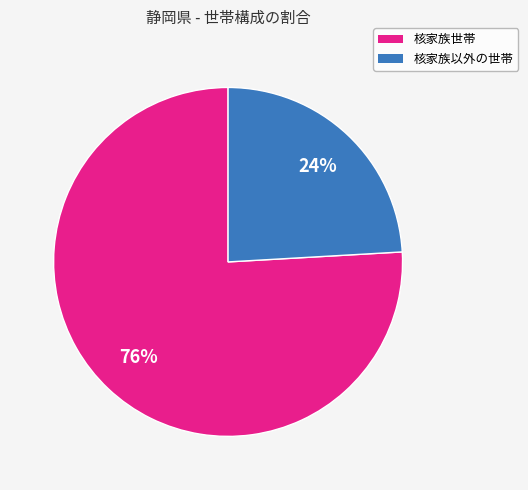

Count the number of slices in the pie.

2